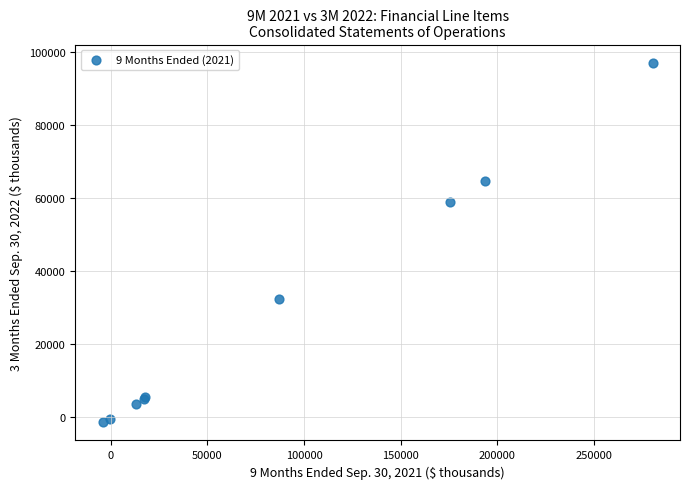

What Y value in the scatter plot is closest to 47896?

59109